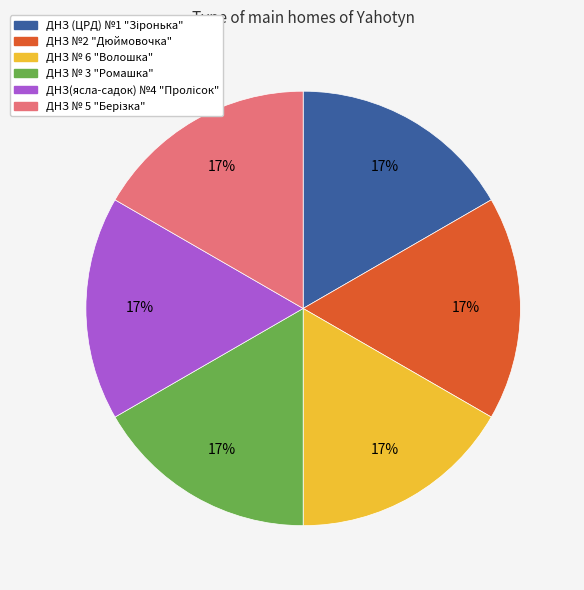

Is there a majority slice in this chart?

No